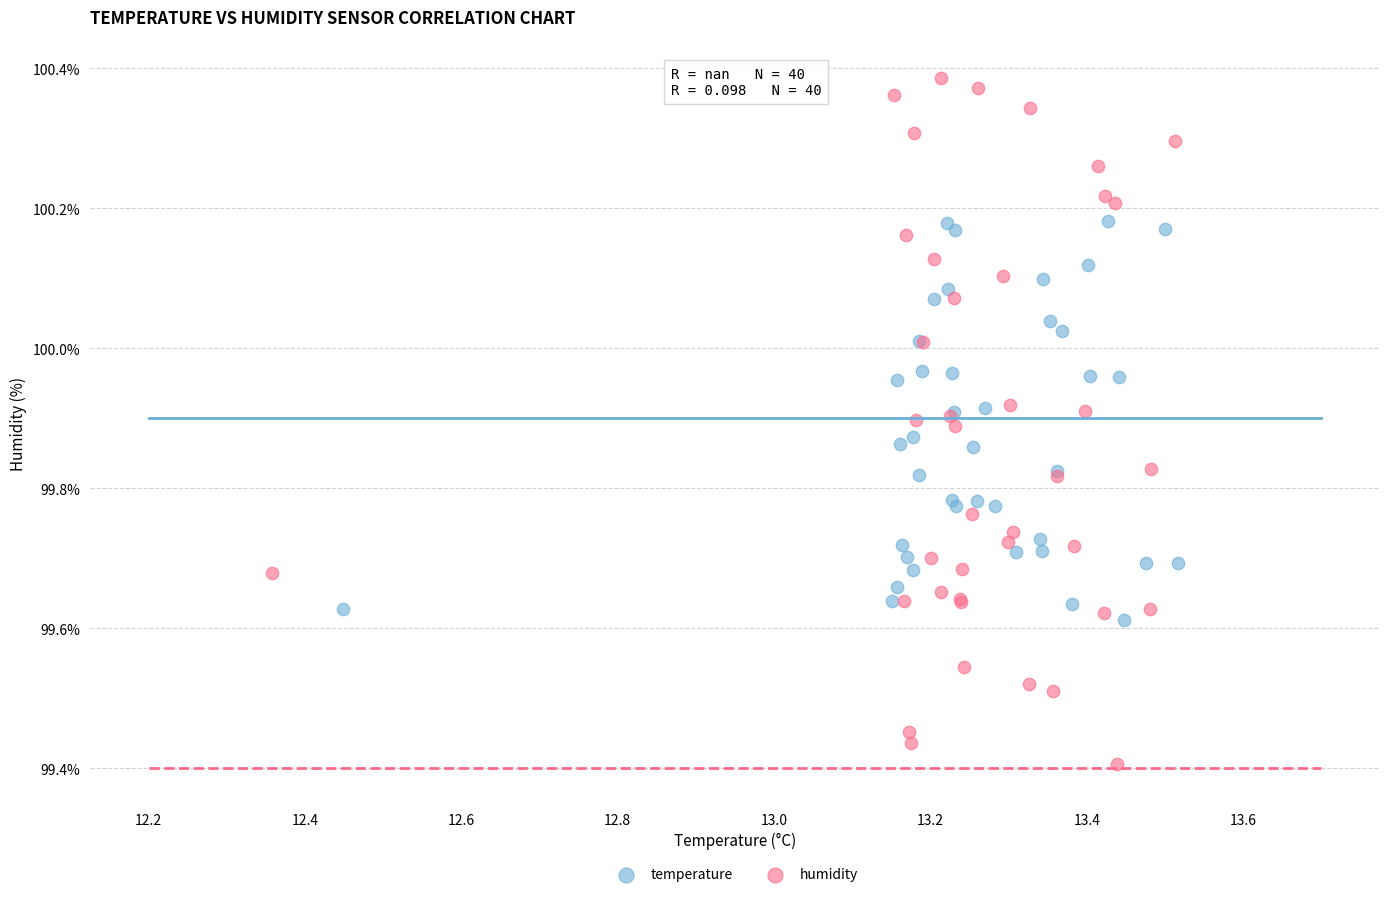

Which series has the widest spread of Y values?

humidity